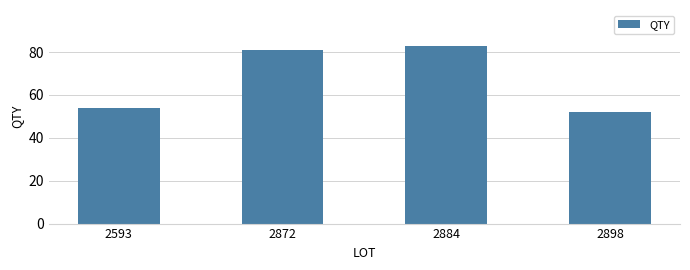

Is it true that the value at 2593 is 73?

False